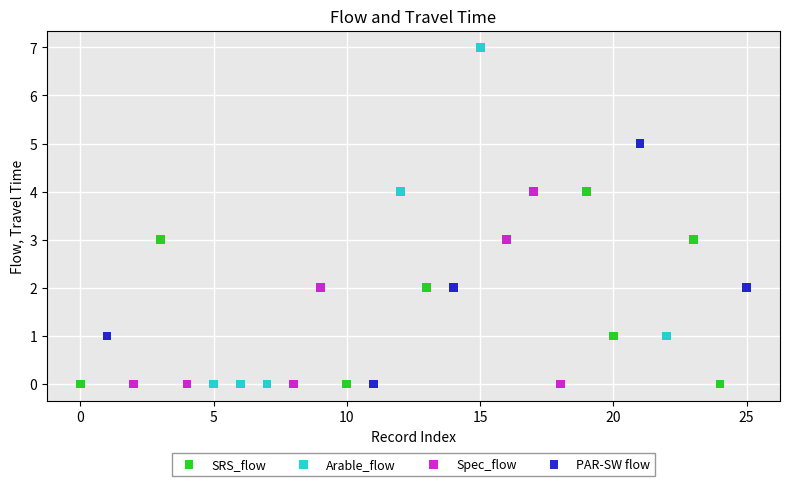

Which series reaches the maximum Y coordinate?

Arable_flow